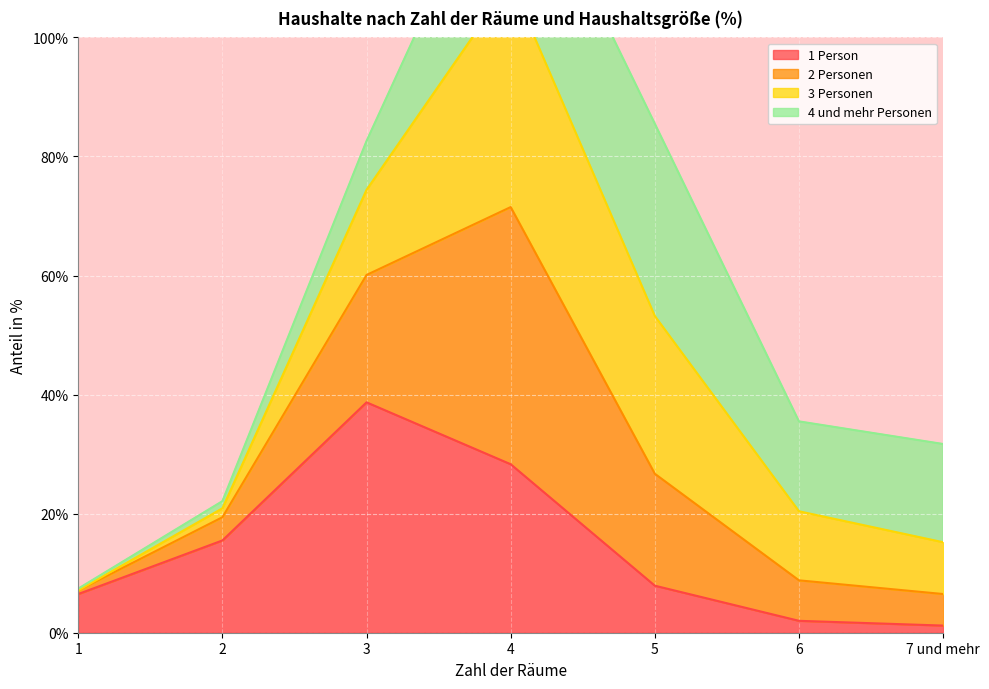

Which series has the largest total across all categories?

2 Personen